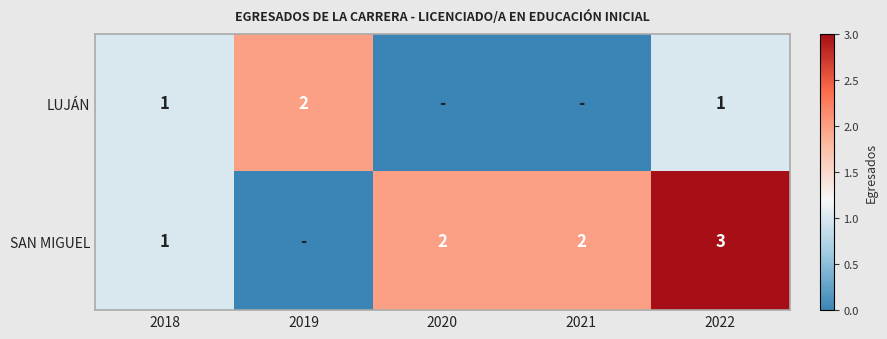

How many data points does each series have?

5